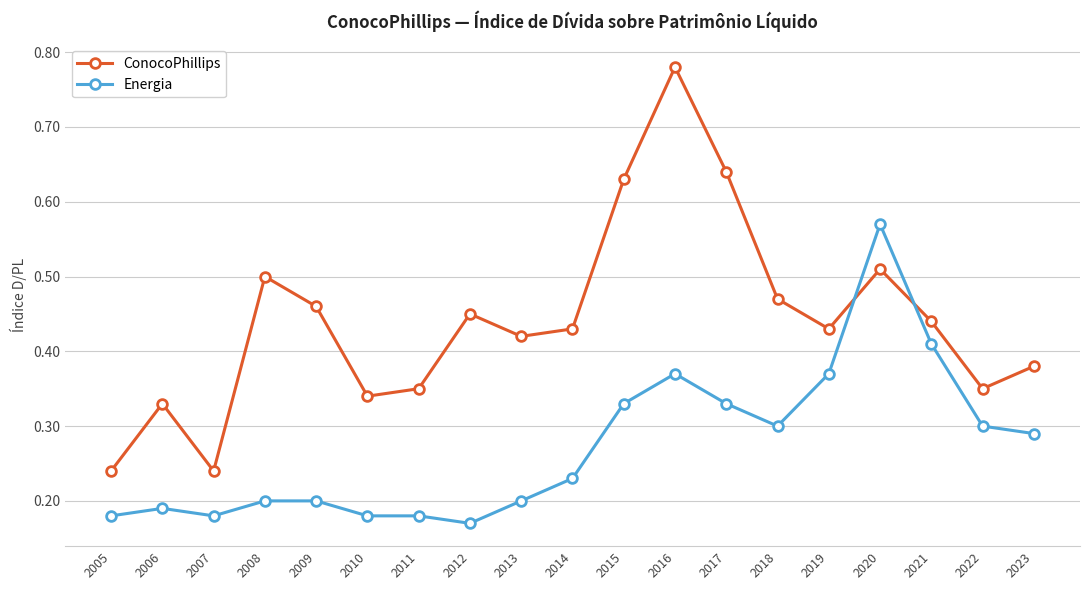

The ConocoPhillips series shows 0.1 at 2023. True or false?

False